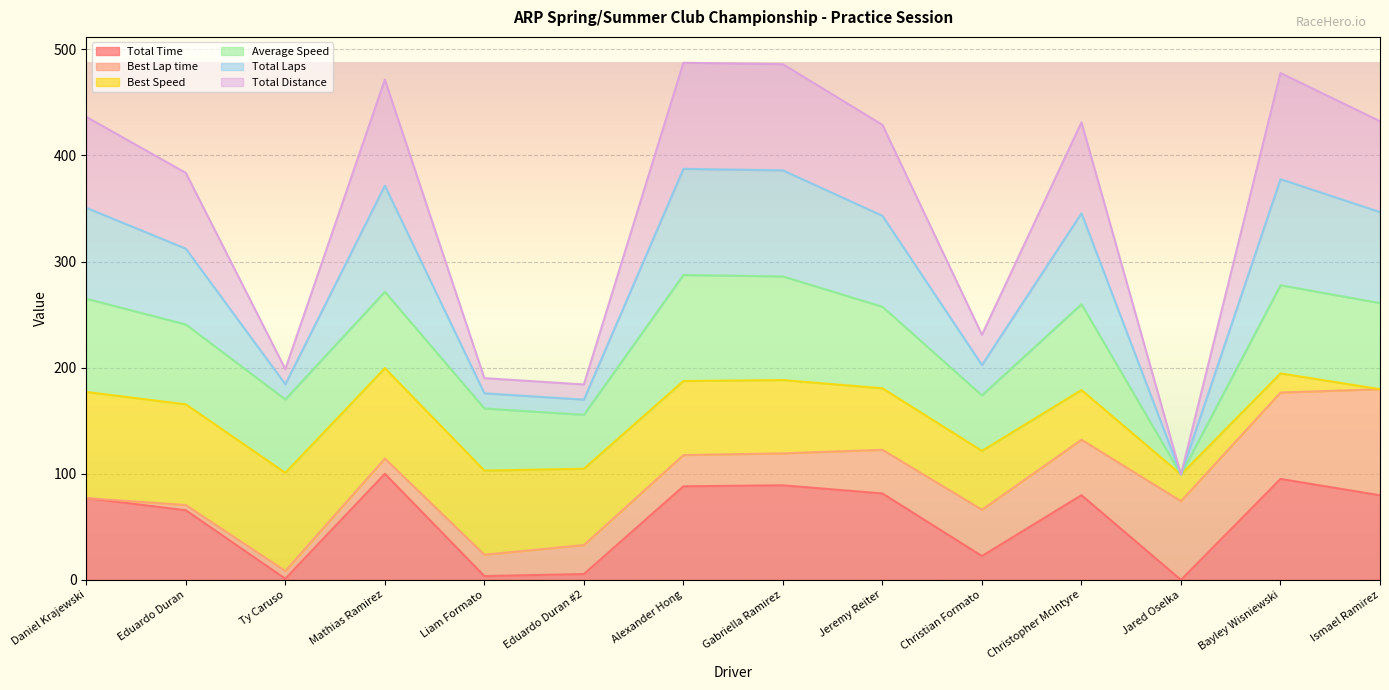

Is the value of Total Laps at Eduardo Duran greater than the value of Total Time at Eduardo Duran #2?

Yes